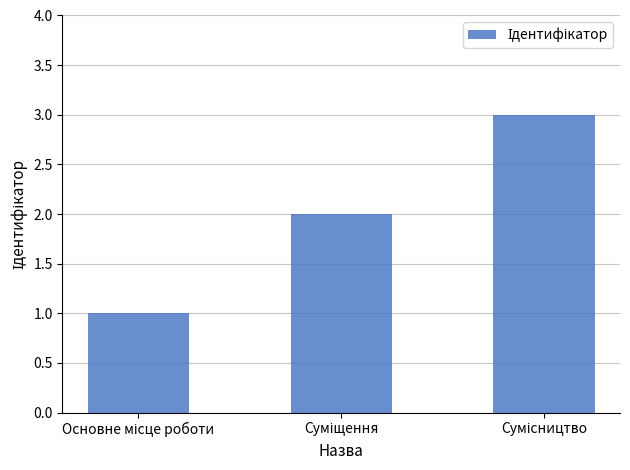

Are the bars grouped side by side (vs. stacked)?

No